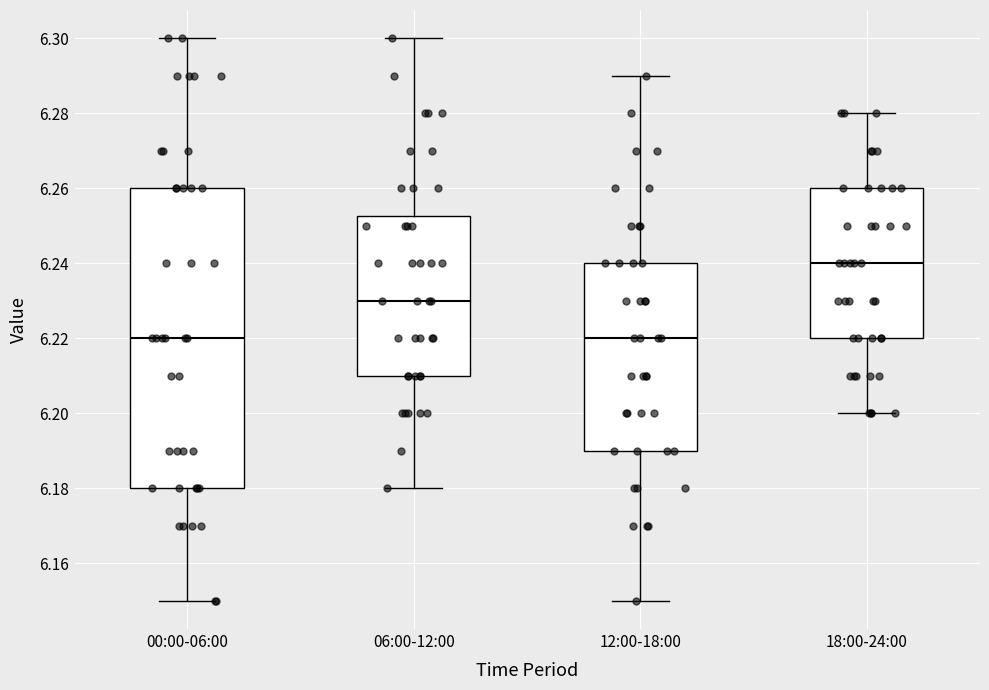

Which box has the highest median line?

18:00-24:00